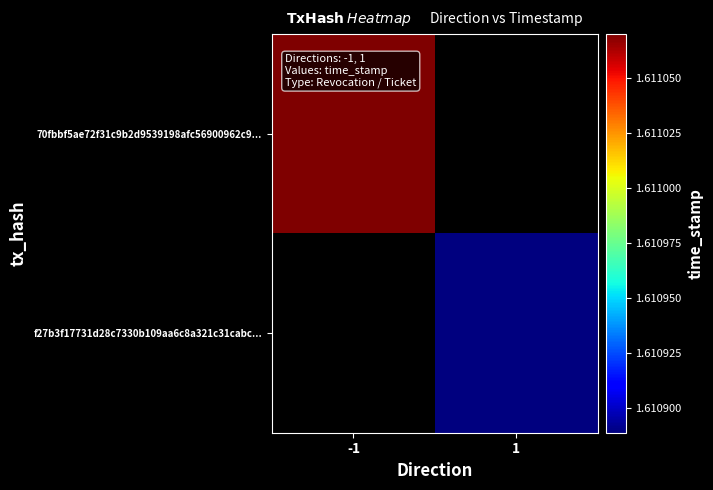

How many distinct data groups are displayed?

2